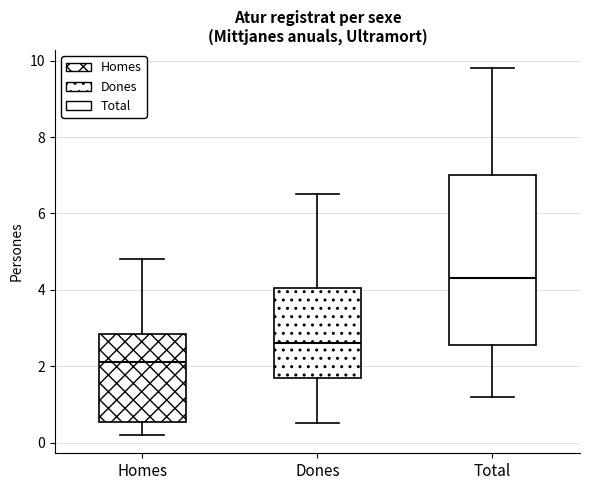

Reading left to right, transcribe this box plot: for each box, give where its median line is, the range the box spans, and where its two whiskers end, as read against the y-axis. The values are not printed on the chart, so give them approximately, as read against the axis.

Homes: median 2.2, box 0.6 to 2.8, whiskers 0.2 to 4.8
Dones: median 2.6, box 1.8 to 4.0, whiskers 0.6 to 6.6
Total: median 4.4, box 2.6 to 7.0, whiskers 1.2 to 9.8